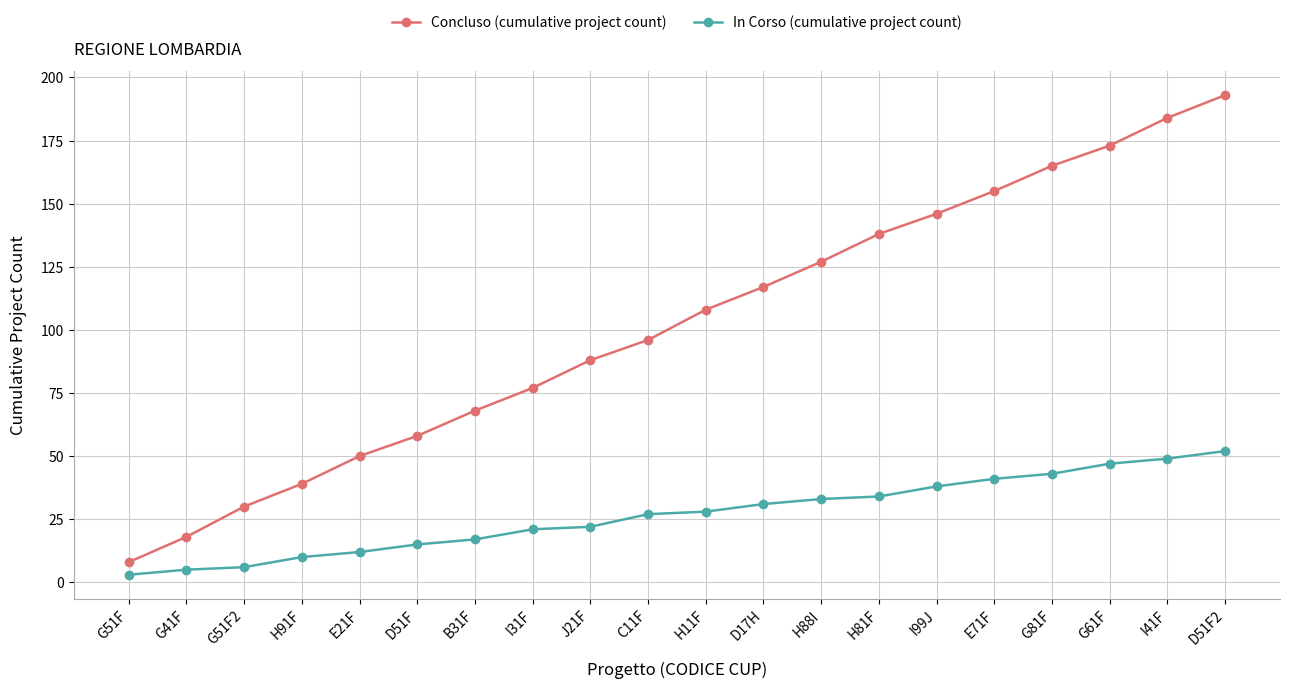

Between H91F and H88I, which series saw the biggest shift?

Concluso (cumulative project count)